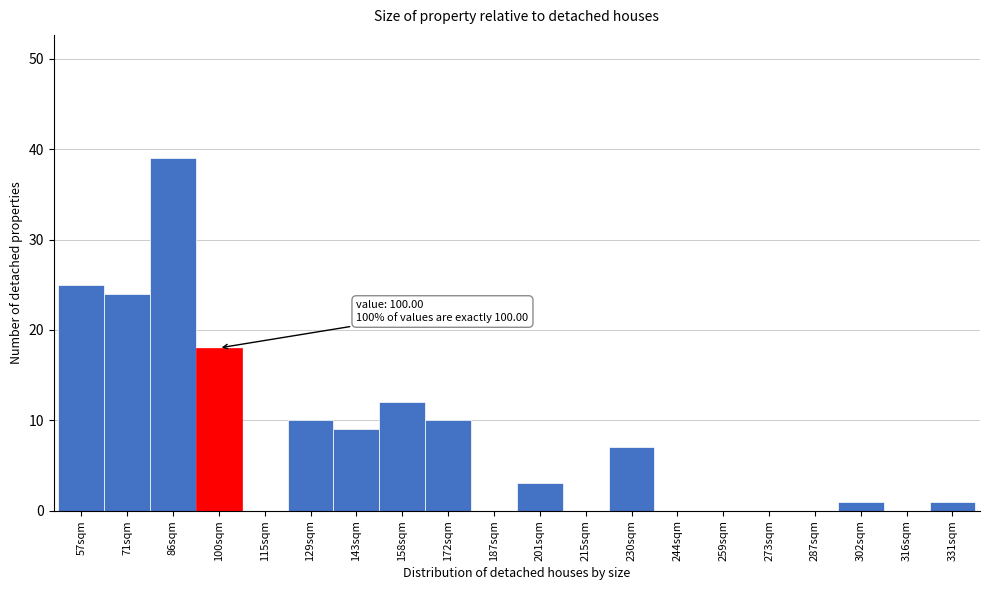

Reading left to right, extract all data points from this chart.

57sqm=25	71sqm=24	86sqm=39	100sqm=18	115sqm=0	129sqm=10	143sqm=9	158sqm=12	172sqm=10	187sqm=0	201sqm=3	215sqm=0	230sqm=7	244sqm=0	259sqm=0	273sqm=0	287sqm=0	302sqm=1	316sqm=0	331sqm=1